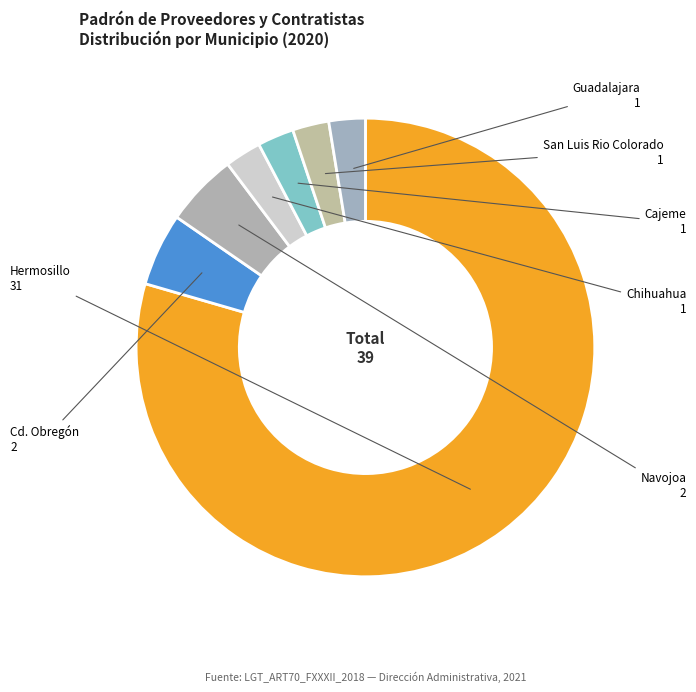

How many segments does this pie chart have?

7